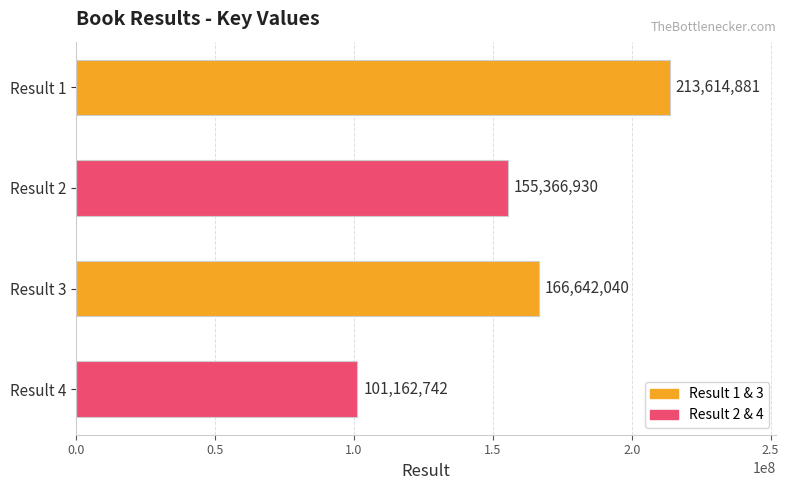

What is the difference between the maximum and minimum values?

112452139